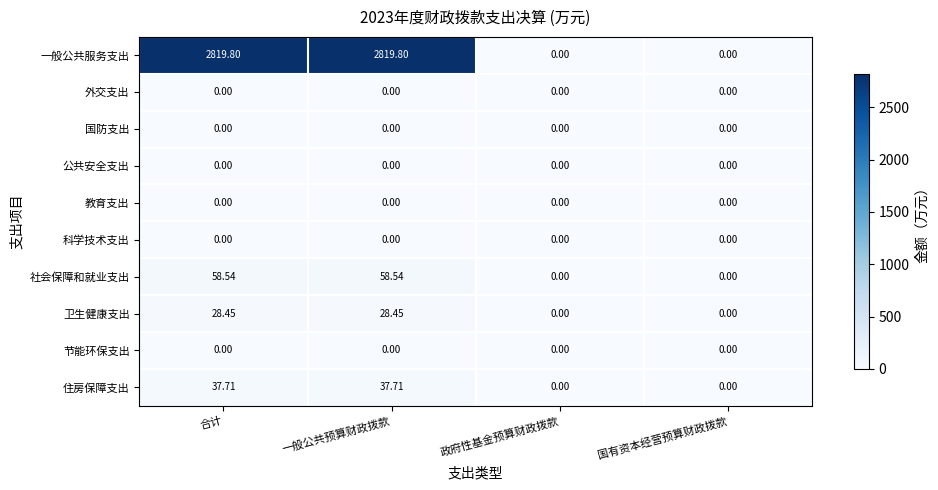

Which series has the largest range (max minus min)?

一般公共服务支出